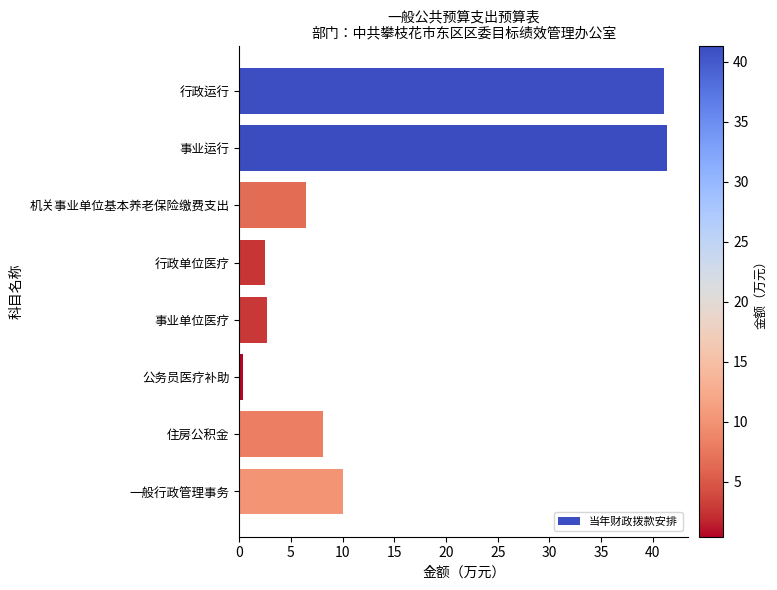

What is the label of the 7th bar from the top?

住房公积金